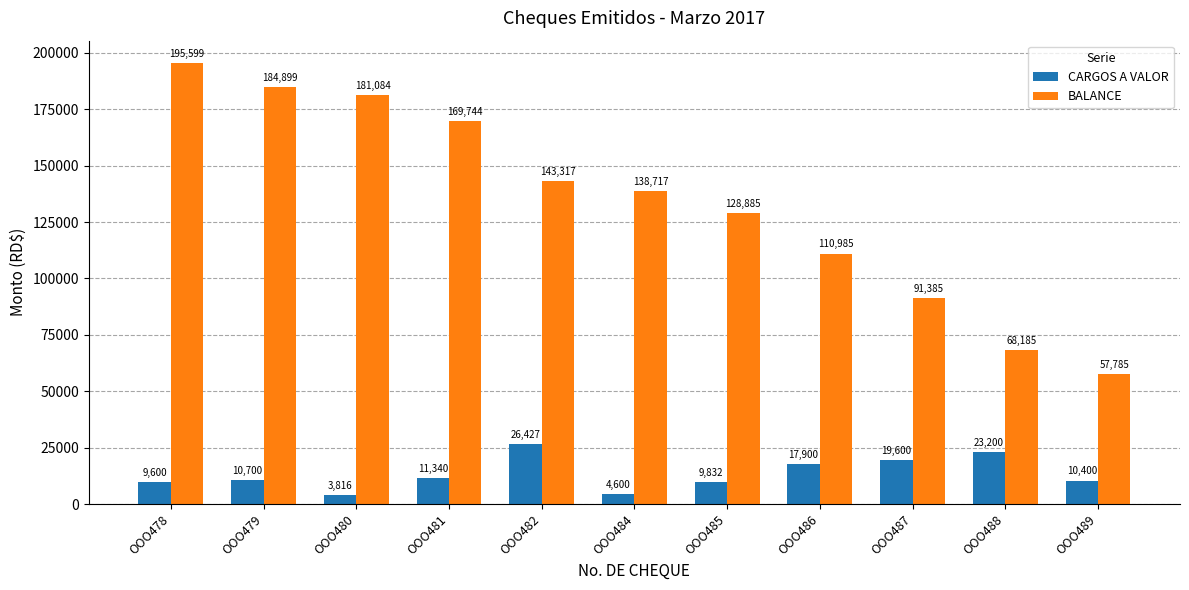

Count the number of categories in the chart.

11